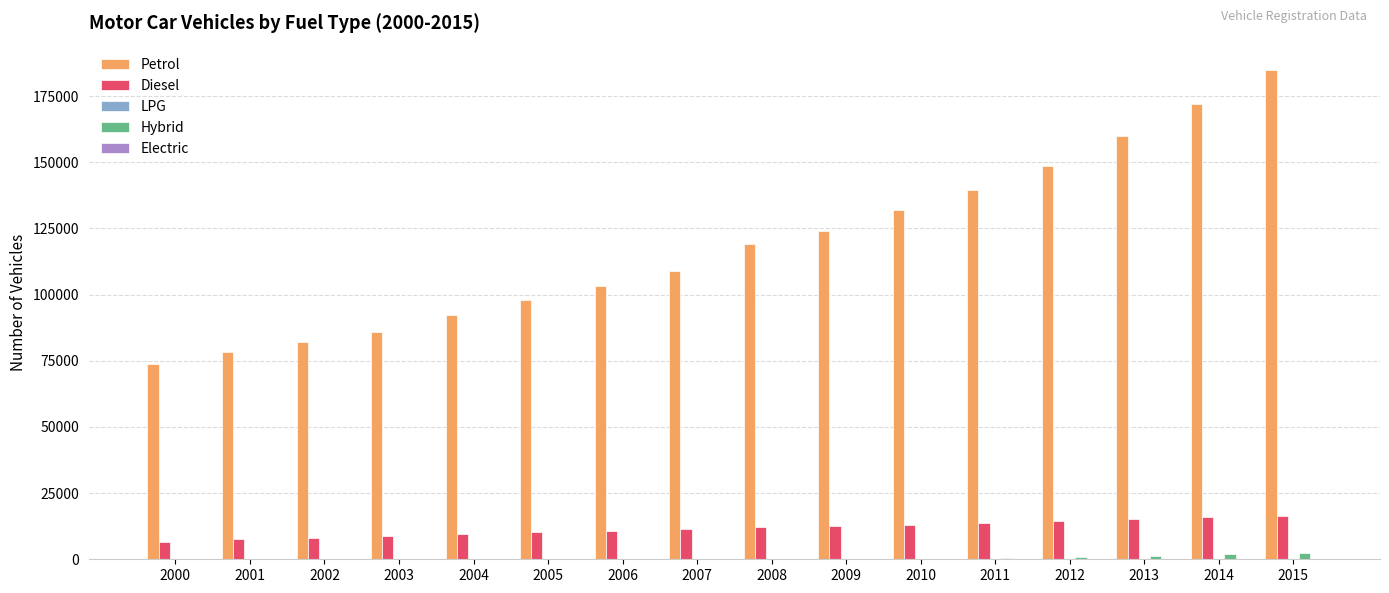

Is the value of Diesel at 2004 greater than the value of Petrol at 2002?

No